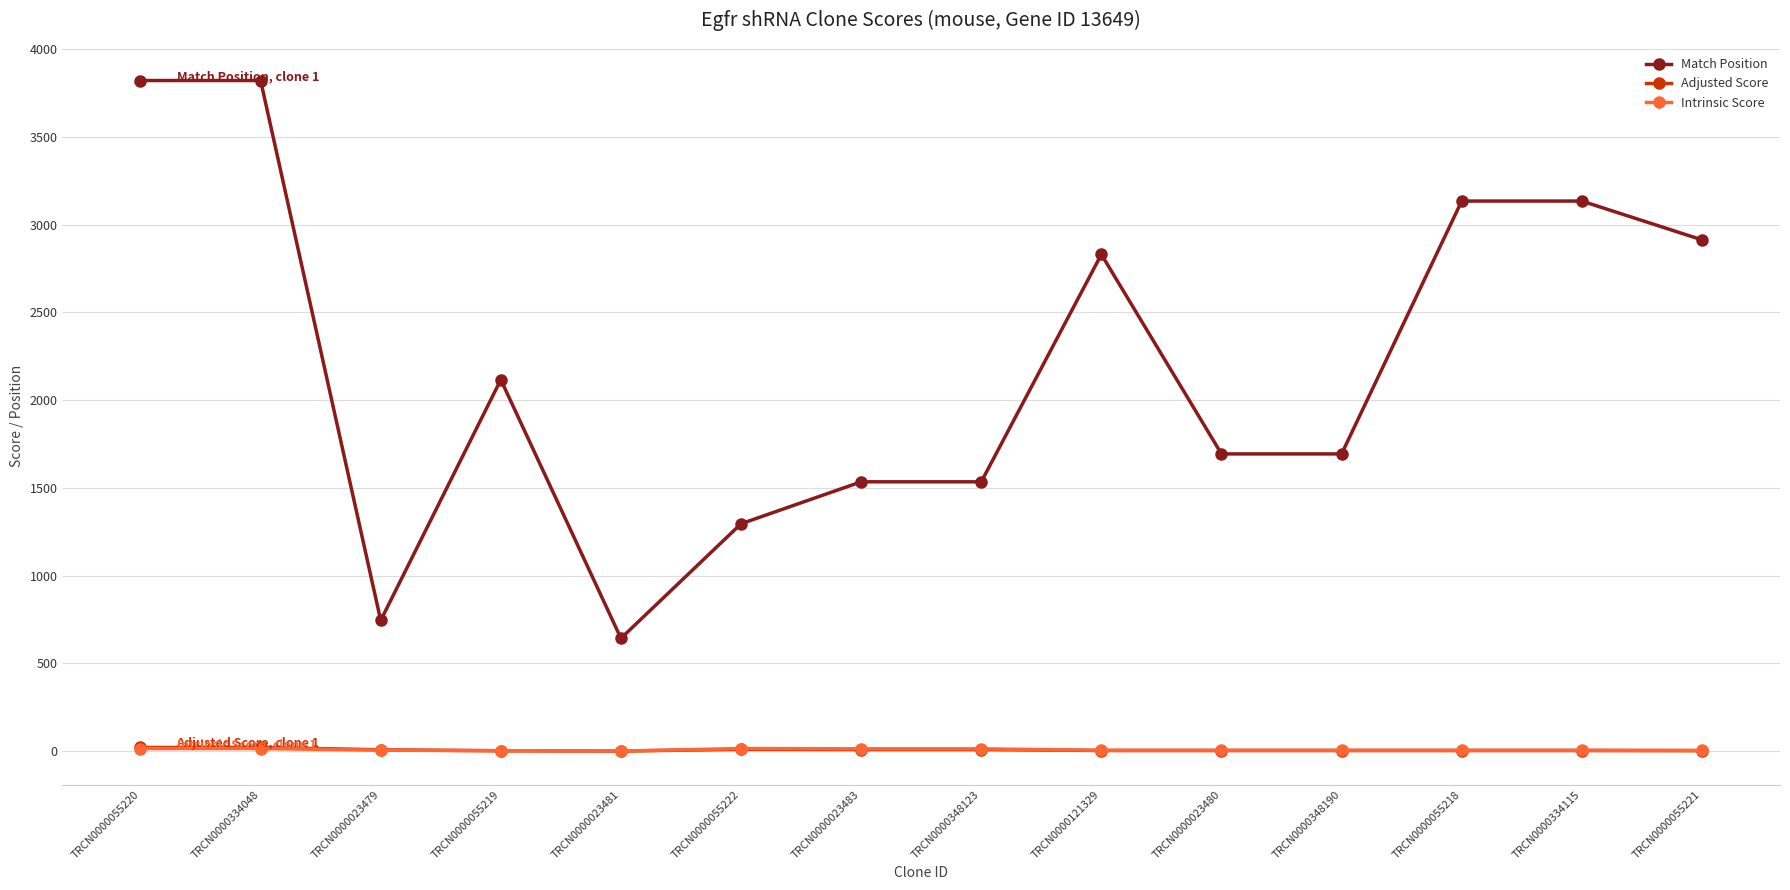

True or false: Match Position has more than 1 points higher than both neighbors.

True